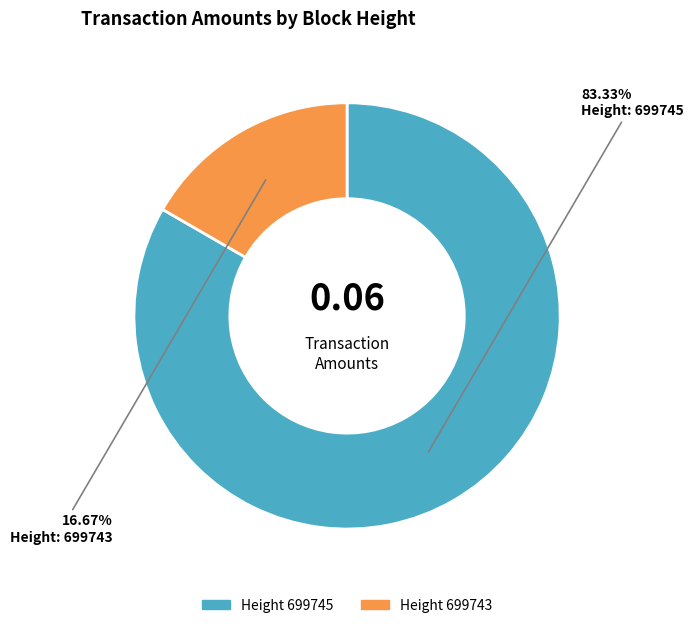

Is there any slice that represents more than half of the pie?

Yes